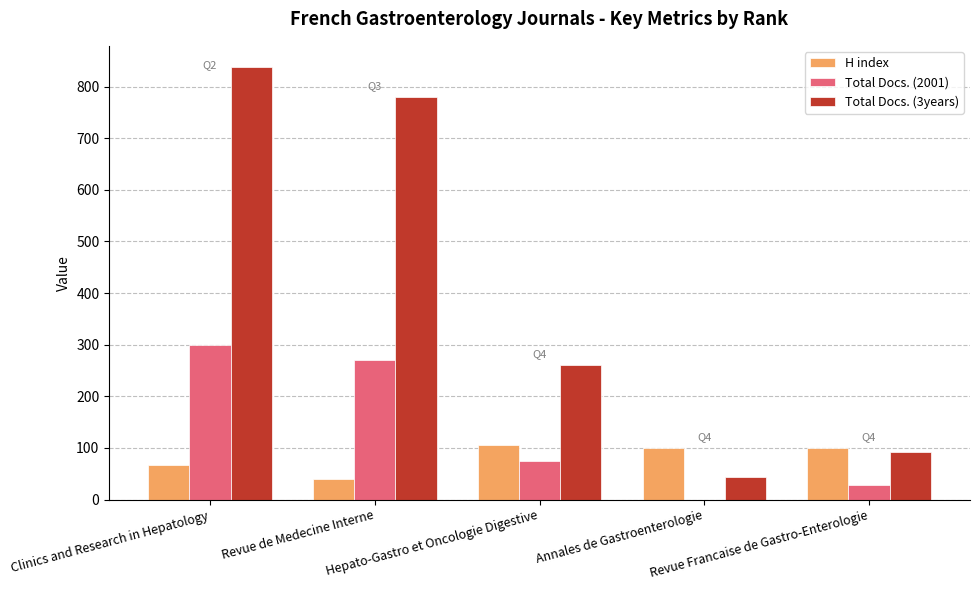

Reading left to right, transcribe all the data shown in this chart.

H index: Clinics and Research in Hepatology=66	Revue de Medecine Interne=40	Hepato-Gastro et Oncologie Digestive=106	Annales de Gastroenterologie=100	Revue Francaise de Gastro-Enterologie=100
Total Docs. (2001): Clinics and Research in Hepatology=300	Revue de Medecine Interne=270	Hepato-Gastro et Oncologie Digestive=74	Annales de Gastroenterologie=0	Revue Francaise de Gastro-Enterologie=29
Total Docs. (3years): Clinics and Research in Hepatology=837	Revue de Medecine Interne=780	Hepato-Gastro et Oncologie Digestive=260	Annales de Gastroenterologie=43	Revue Francaise de Gastro-Enterologie=93